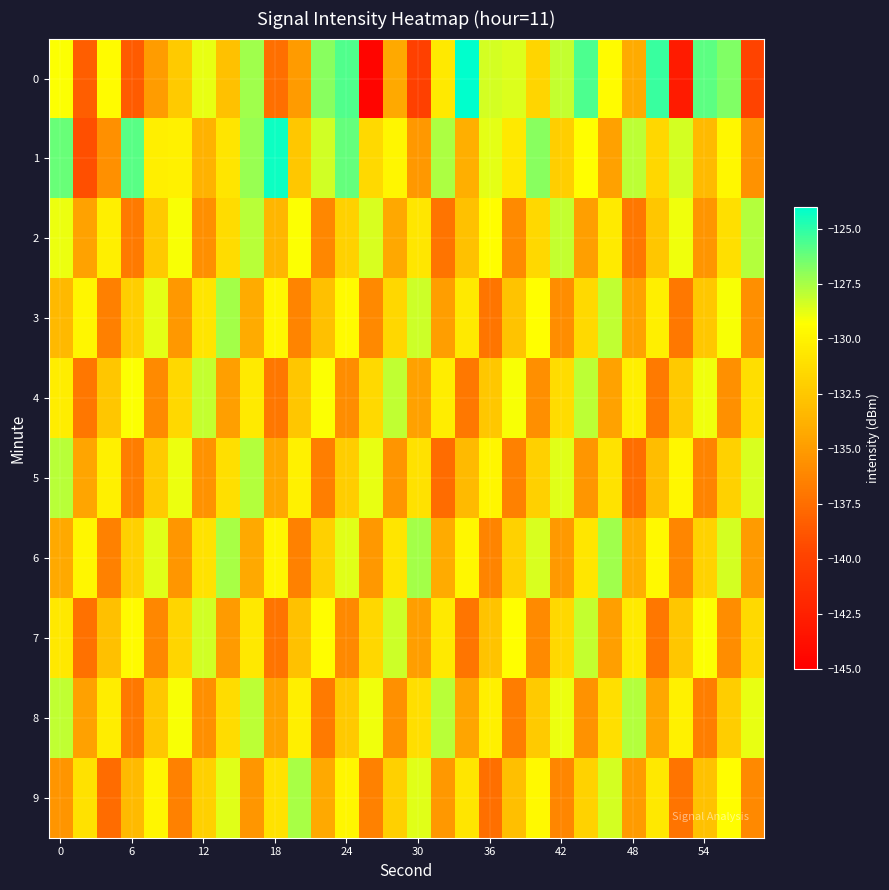

What is the minimum value shown in the chart?

-144.6